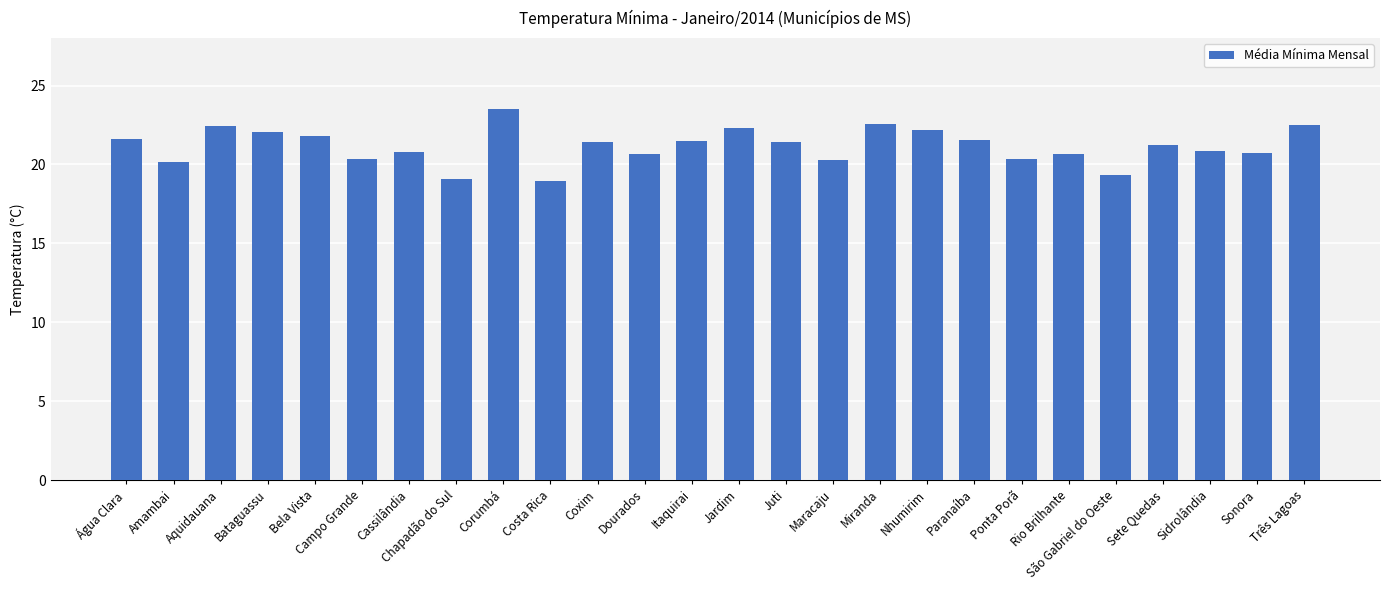

What value does the data have at Miranda?

22.5